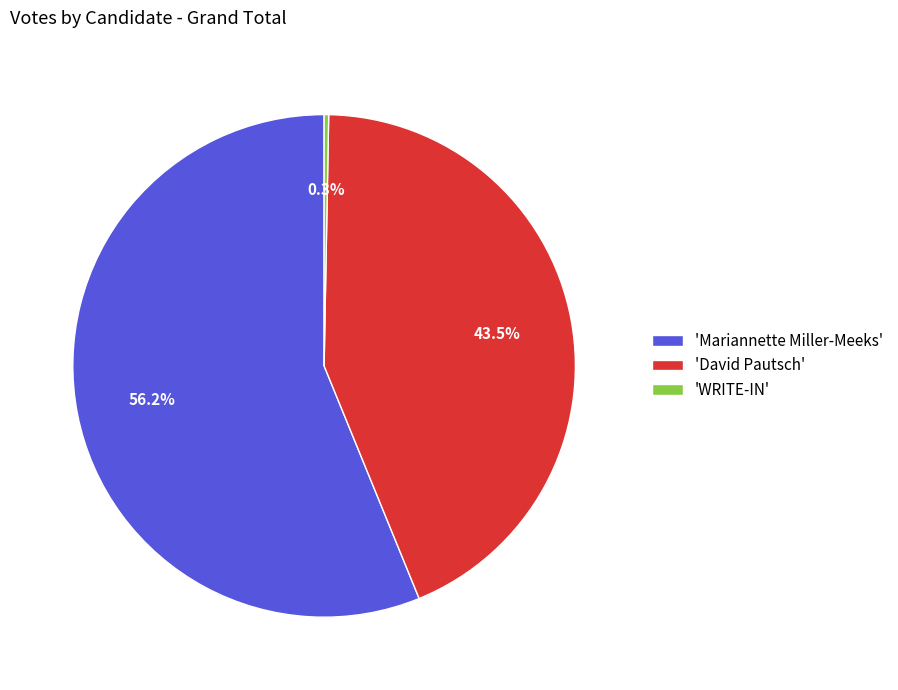

Rank the categories by value from highest to lowest.

'Mariannette Miller-Meeks', 'David Pautsch', 'WRITE-IN'